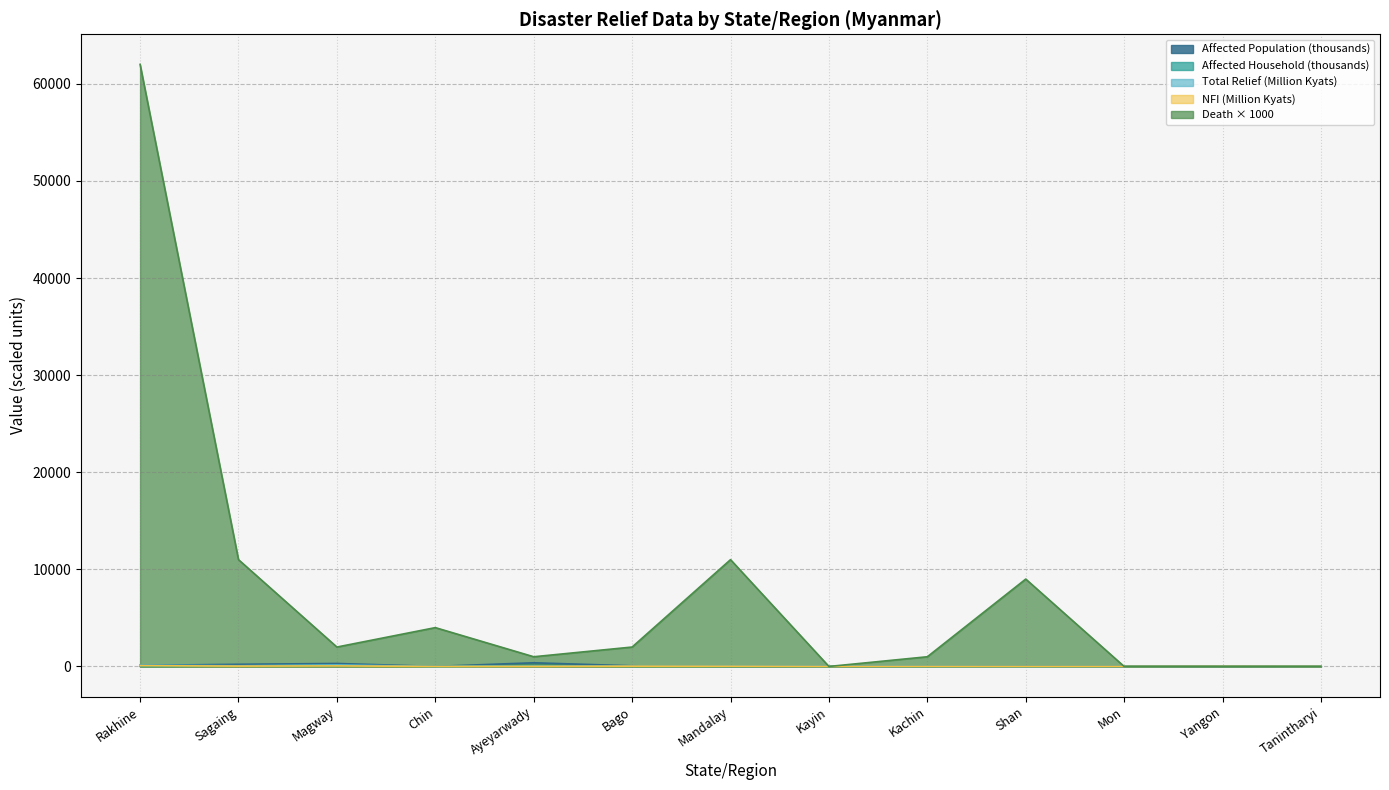

The value of Affected Population at Kayin is 7.3. True or false?

True